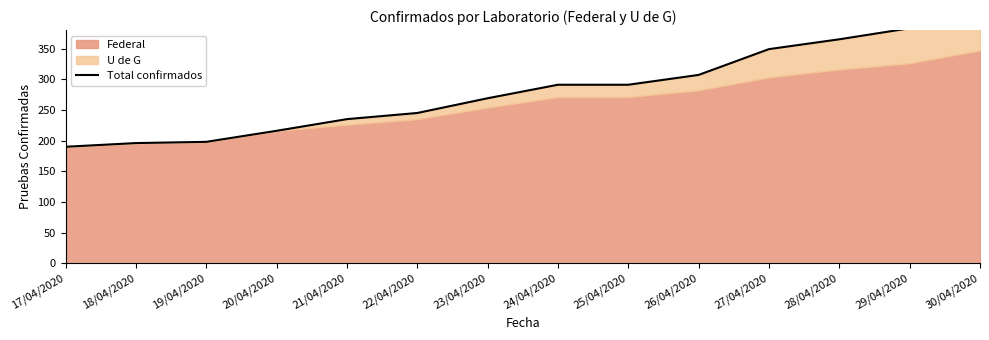

What is the value of the 4th point from the left?

216